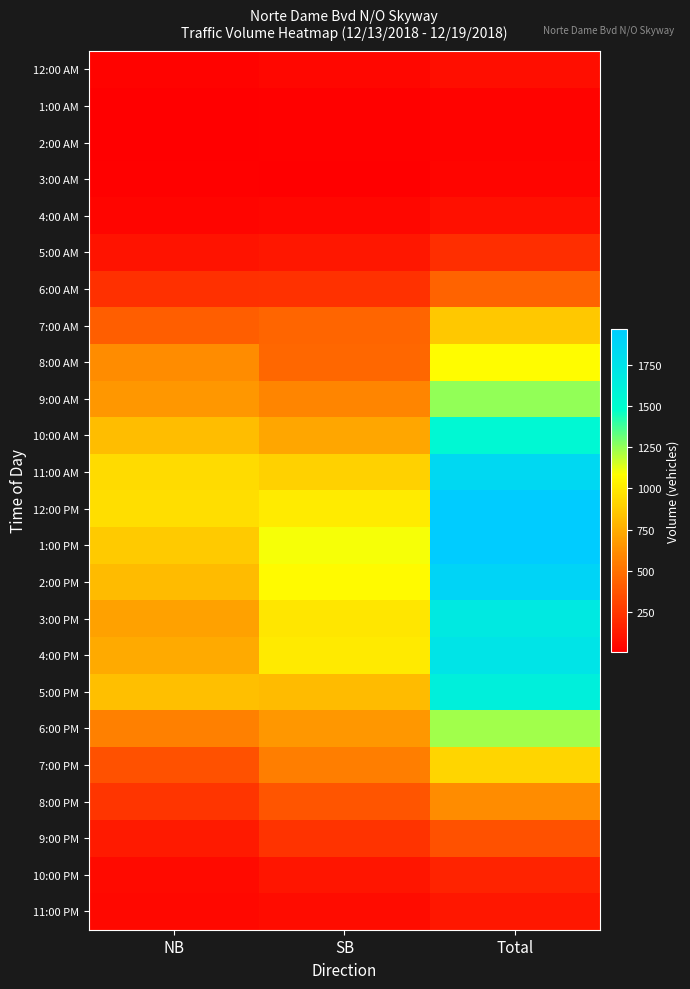

List the series in order of their peak value, highest first.

1:00 PM, 12:00 PM, 2:00 PM, 11:00 AM, 4:00 PM, 3:00 PM, 5:00 PM, 10:00 AM, 9:00 AM, 6:00 PM, 8:00 AM, 7:00 PM, 7:00 AM, 8:00 PM, 6:00 AM, 9:00 PM, 5:00 AM, 10:00 PM, 11:00 PM, 4:00 AM, 12:00 AM, 3:00 AM, 1:00 AM, 2:00 AM